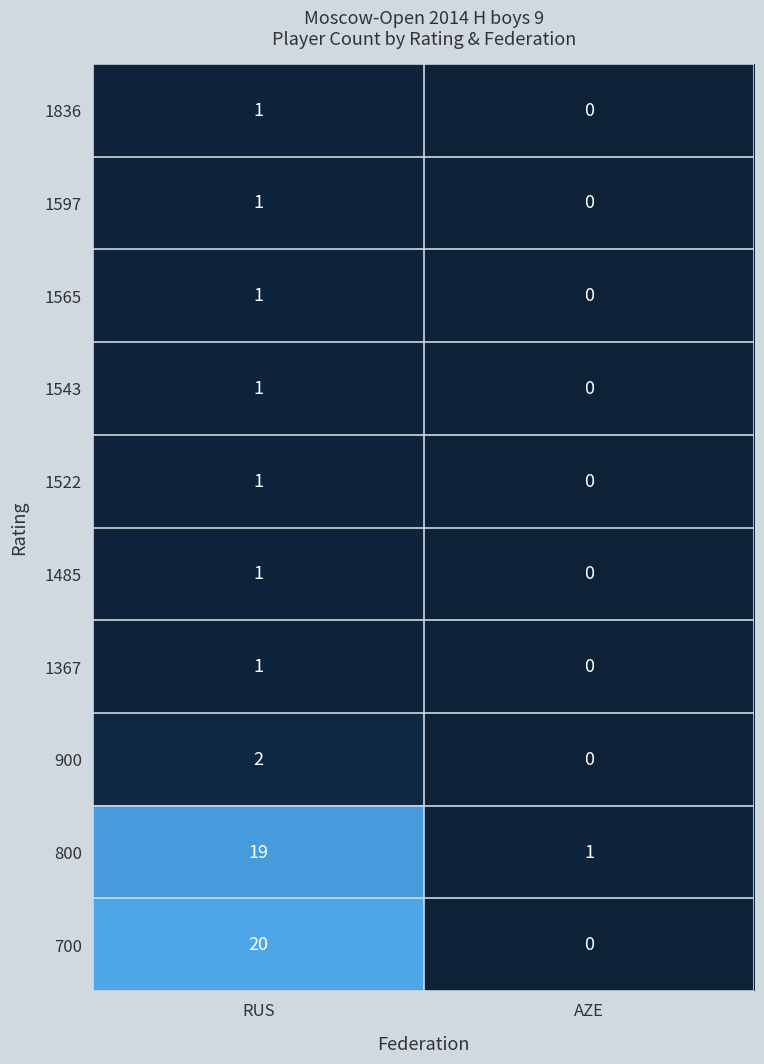

What is the greatest value displayed?

20